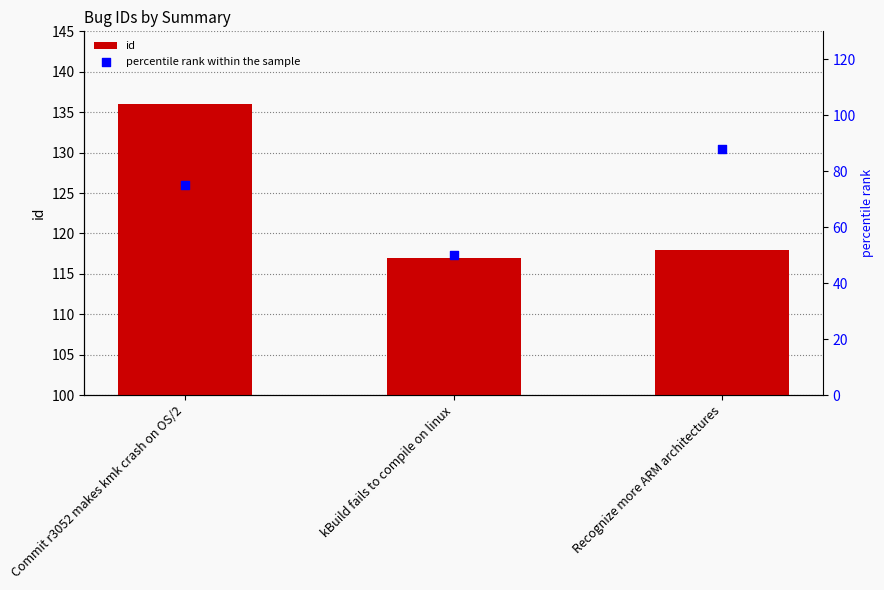

What are all the series names shown in the legend?

id, percentile rank within the sample